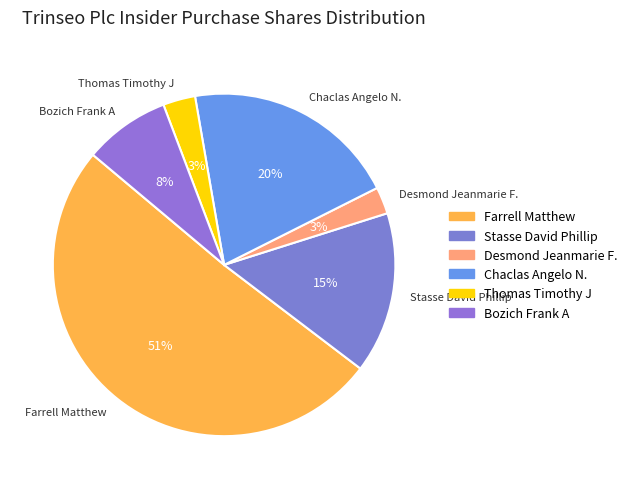

To the nearest percent, what percentage of the pie is Chaclas Angelo N.?

20%